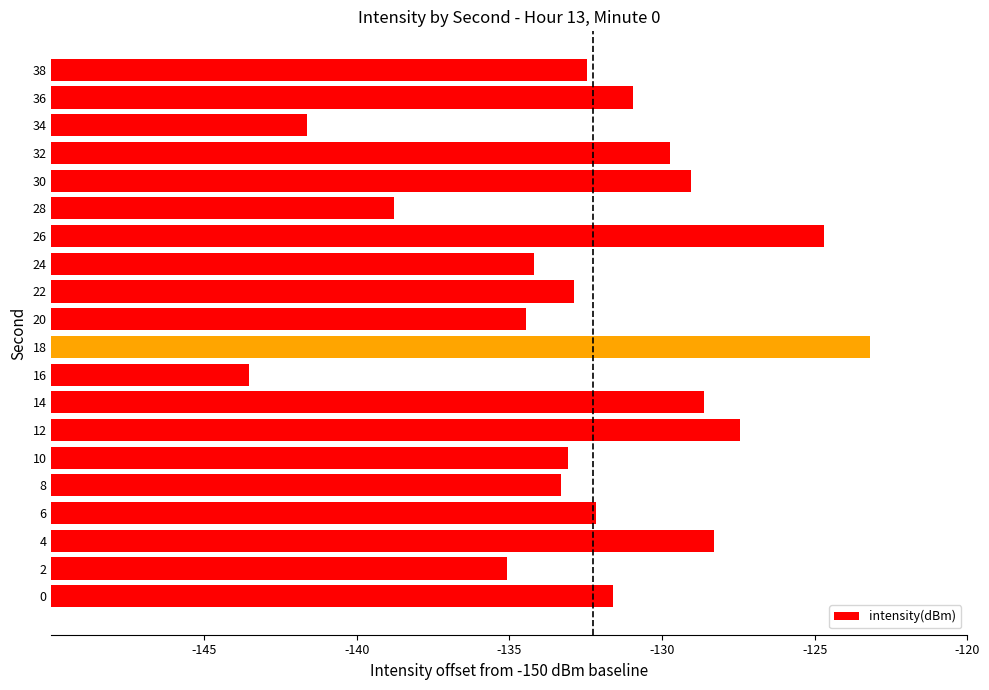

What is the difference between the maximum and minimum values?

20.3